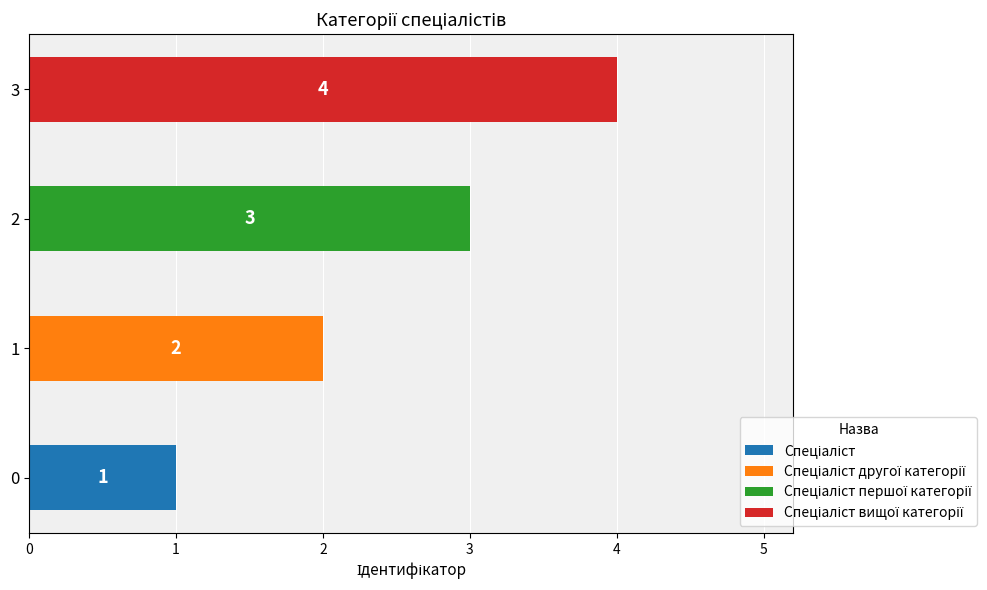

How many values are below 3?

2